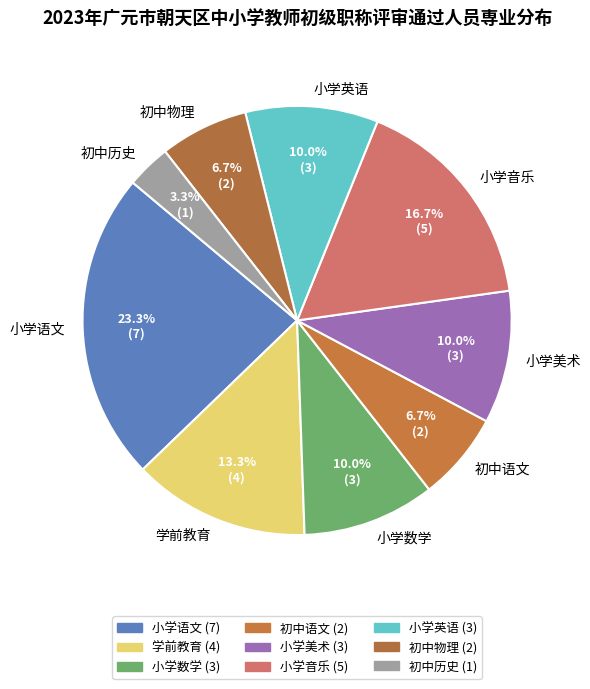

Approximately how many times larger is the value at 初中物理 compared to 初中历史?

2.0